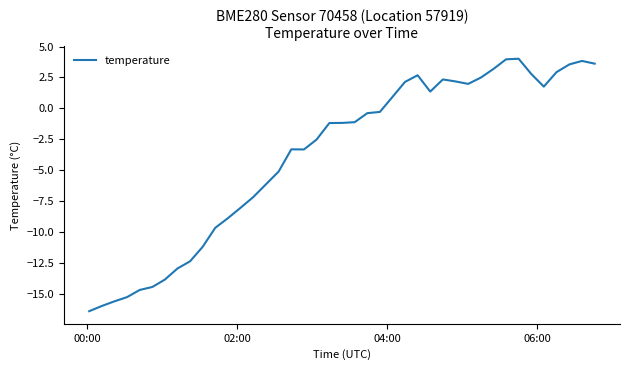

What is the maximum value shown in the chart?

4.0